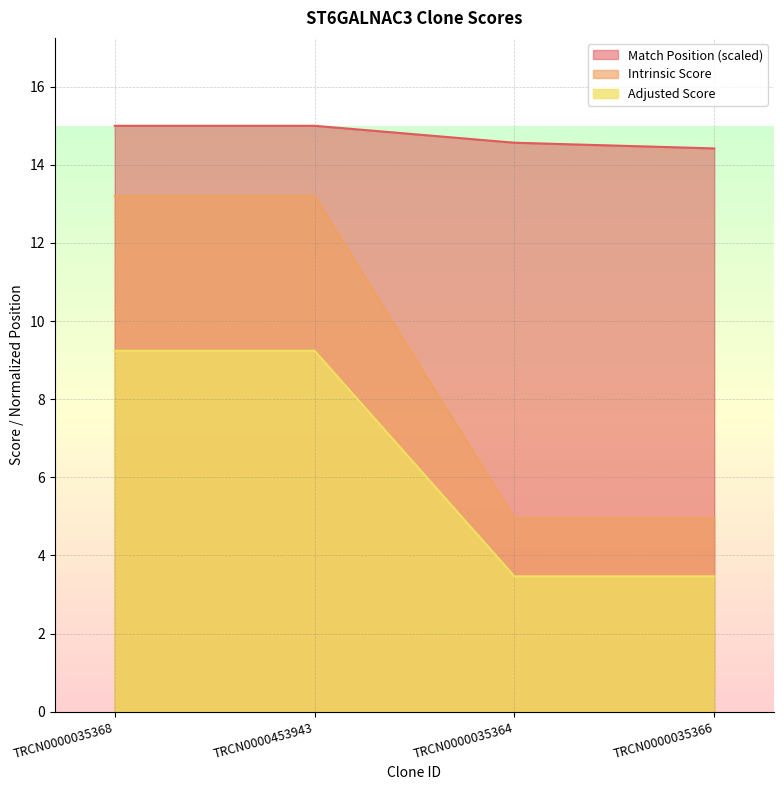

Which series has the largest total across all categories?

Match Position (scaled)